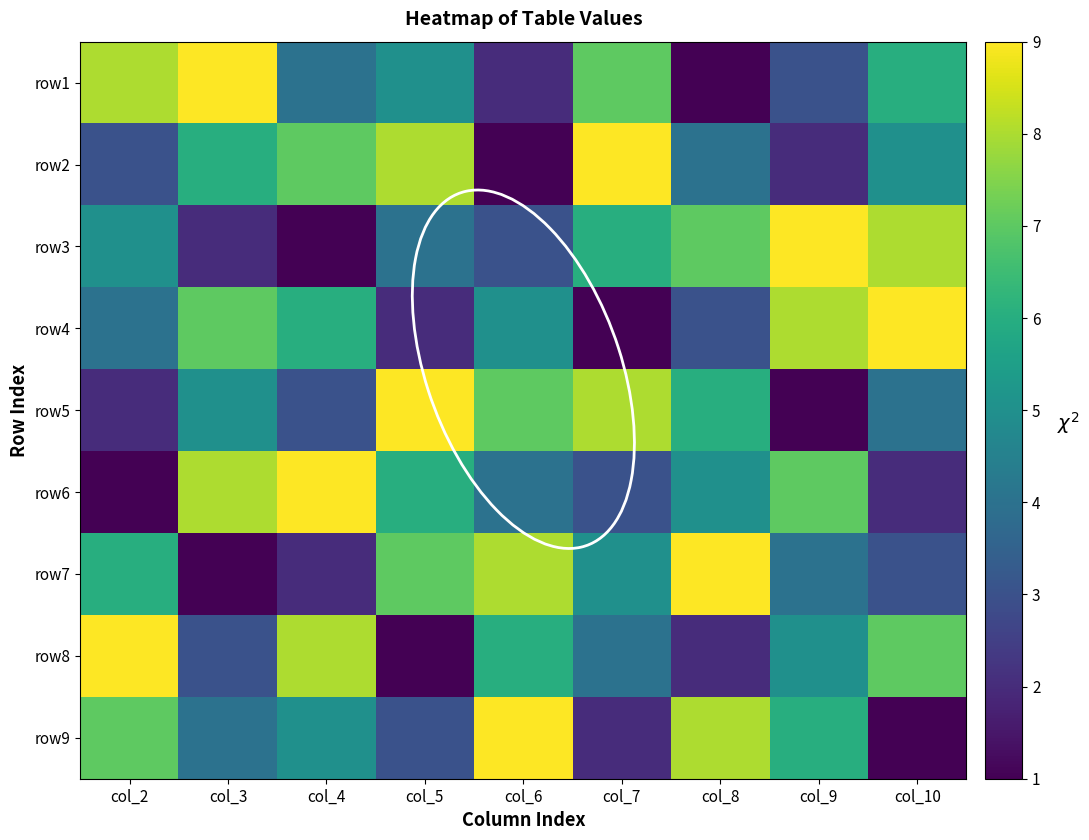

How many series are shown in this chart?

9